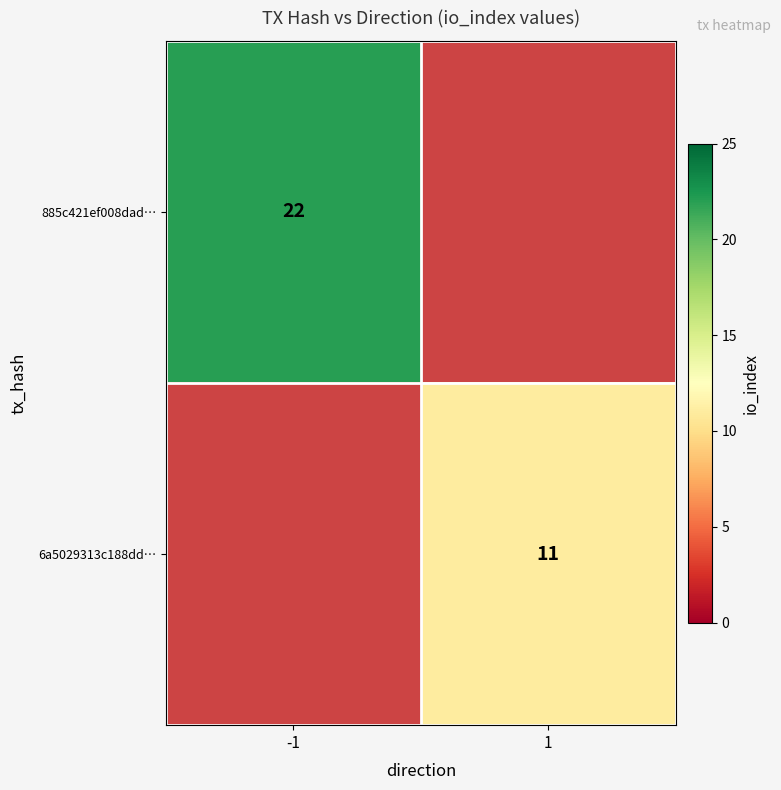

Which has a higher value, 1 or -1?

-1